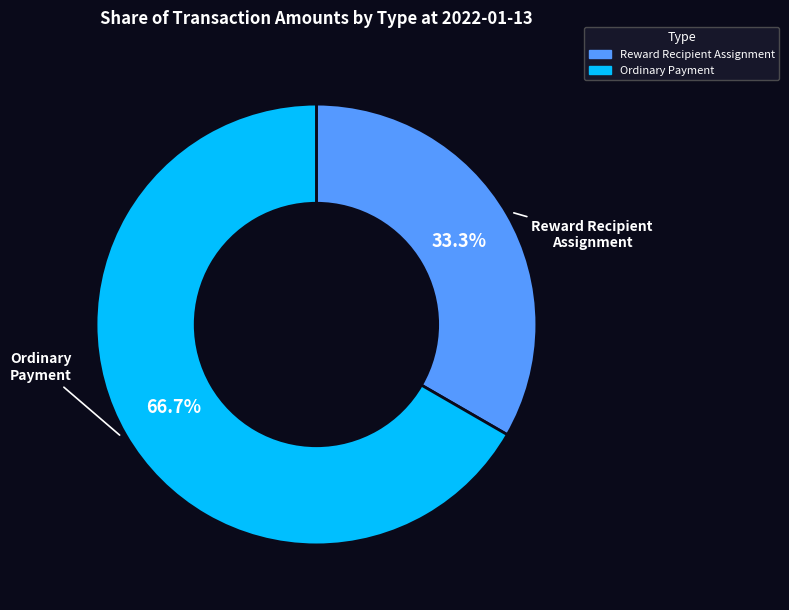

Rank the categories by value from lowest to highest.

Reward Recipient Assignment, Ordinary Payment